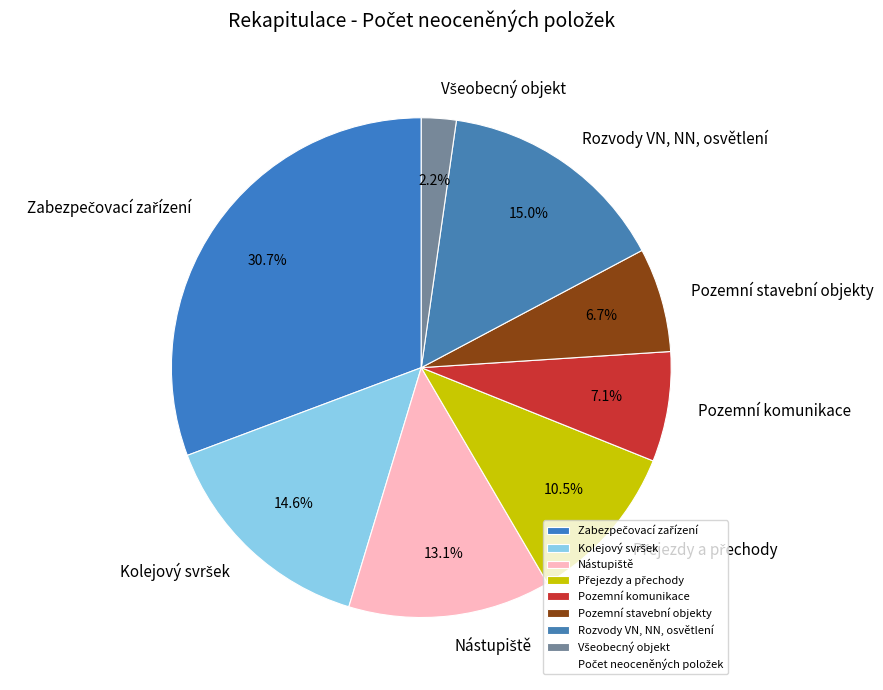

Count the number of slices in the pie.

8